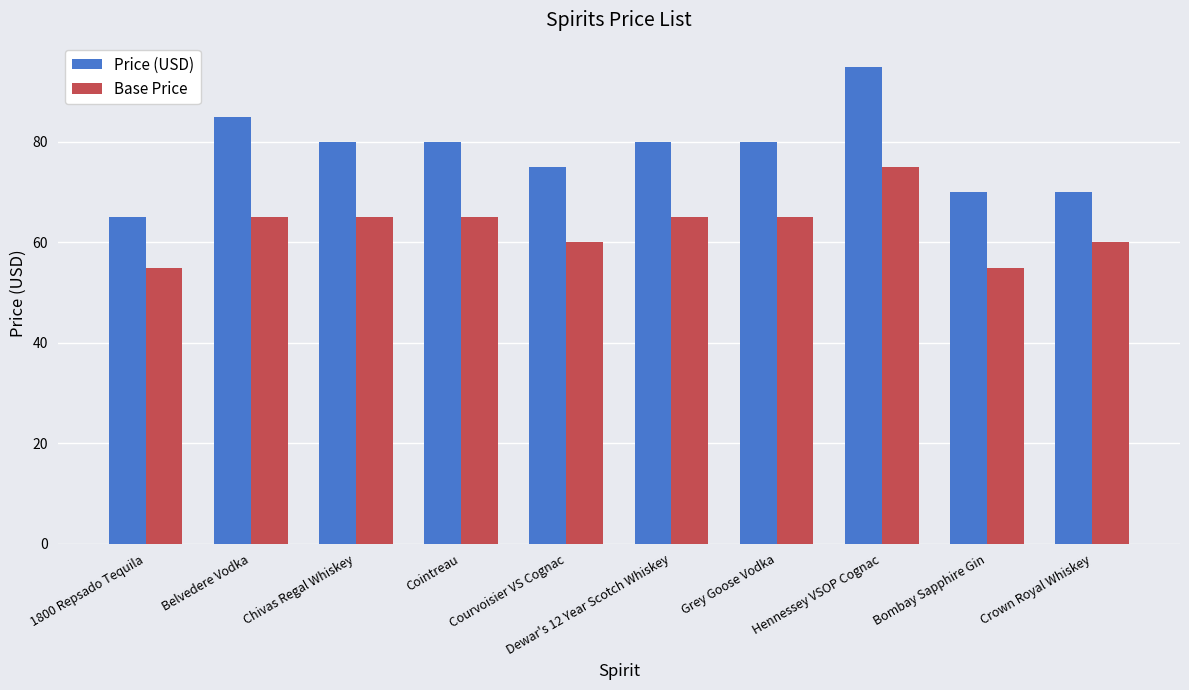

Which series has the widest spread of values?

Price (USD)